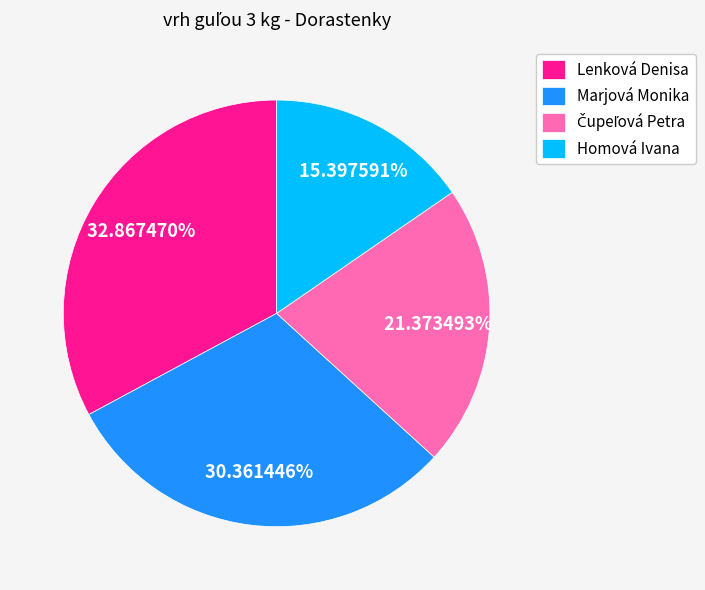

Which slice is the smallest?

Homová Ivana